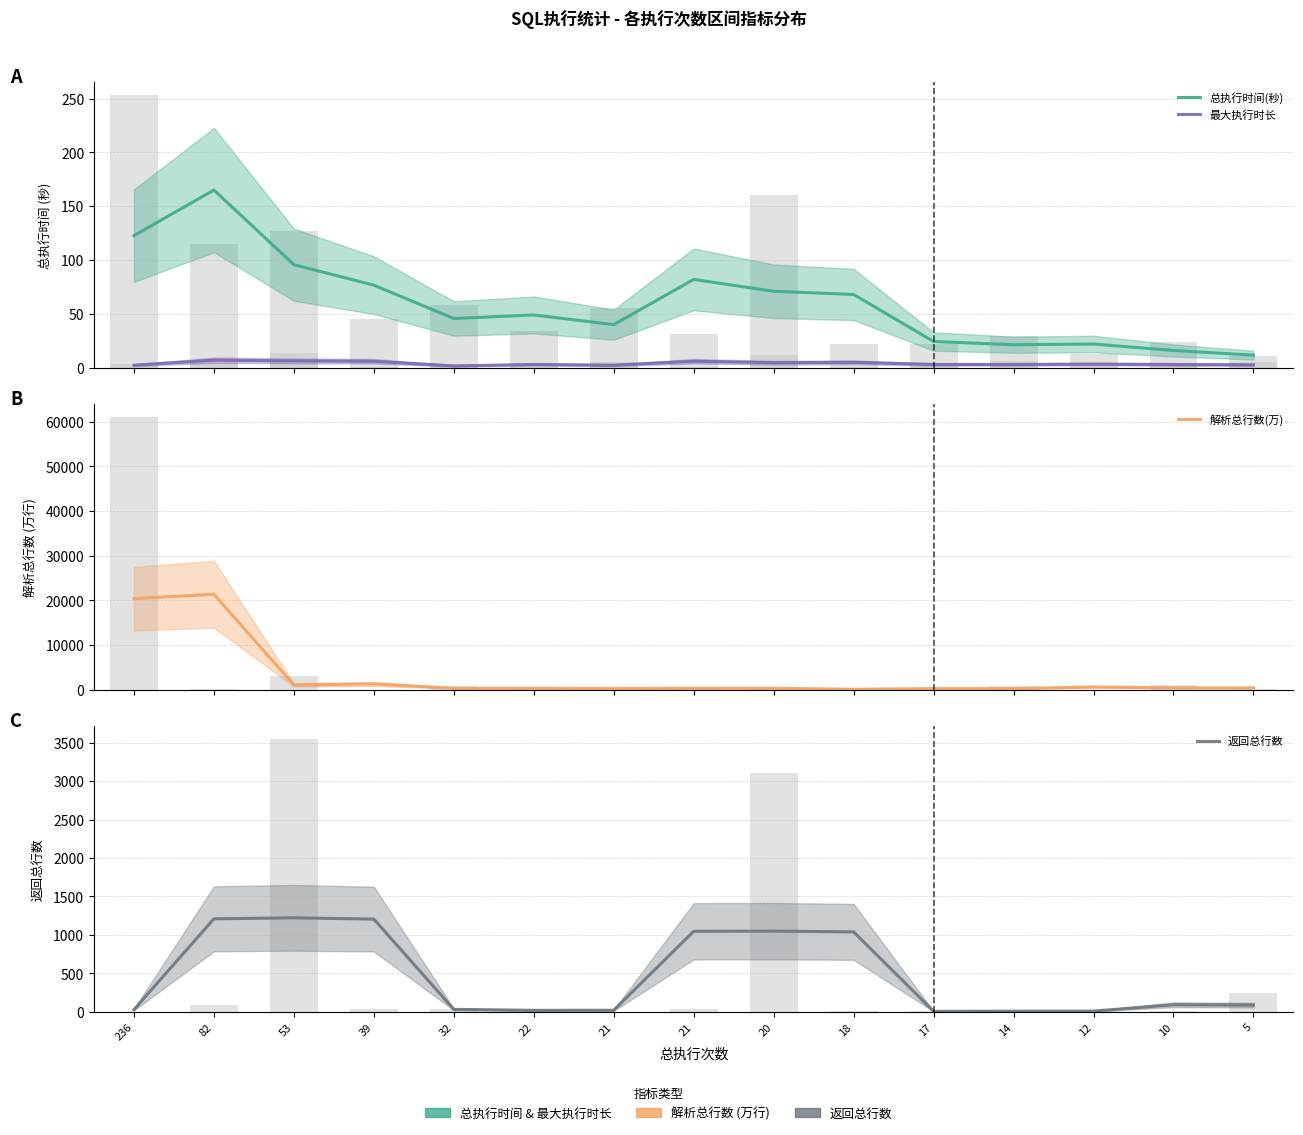

List the series in order of their peak value, highest first.

解析总行数(万), 返回总行数, 总执行时间(秒), 最大执行时长